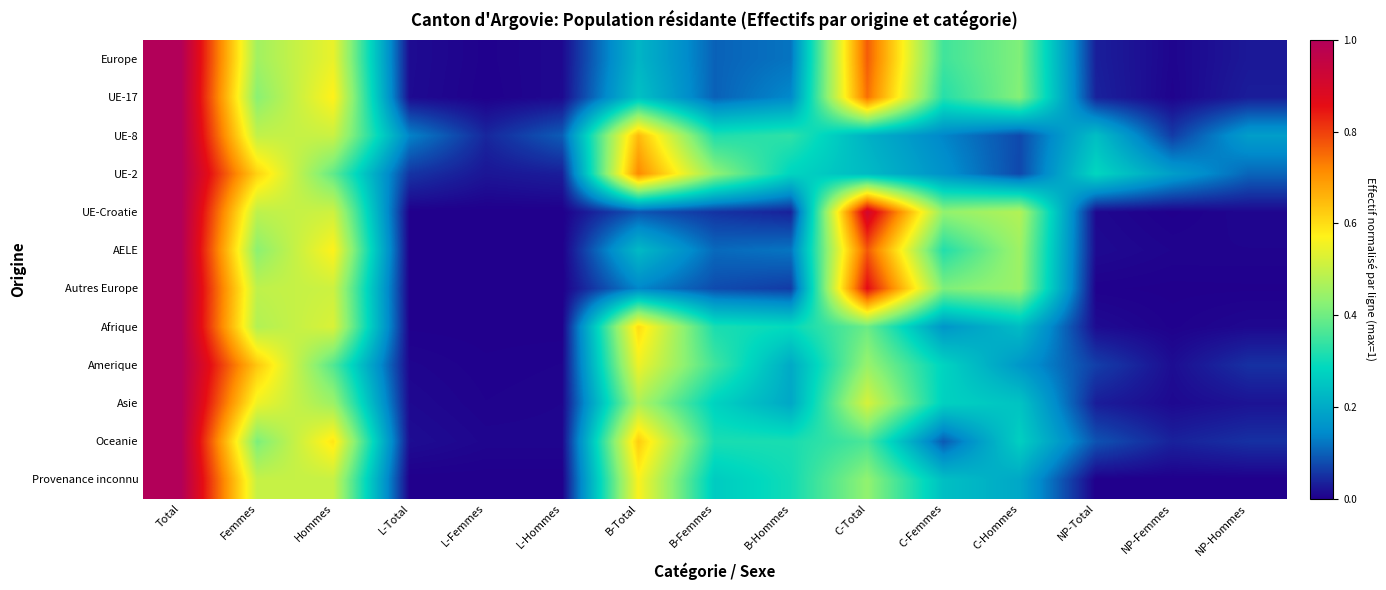

Reading left to right, transcribe all the data shown in this chart.

Europe: Total=1.0	Femmes=0.5	Hommes=0.5	L-Total=0.0	L-Femmes=0.0	L-Hommes=0.0	B-Total=0.2	B-Femmes=0.1	B-Hommes=0.1	C-Total=0.8	C-Femmes=0.4	C-Hommes=0.4	NP-Total=0.0	NP-Femmes=0.0	NP-Hommes=0.0
UE-17: Total=1.0	Femmes=0.4	Hommes=0.6	L-Total=0.0	L-Femmes=0.0	L-Hommes=0.0	B-Total=0.2	B-Femmes=0.1	B-Hommes=0.1	C-Total=0.7	C-Femmes=0.3	C-Hommes=0.4	NP-Total=0.0	NP-Femmes=0.0	NP-Hommes=0.0
UE-8: Total=1.0	Femmes=0.5	Hommes=0.5	L-Total=0.1	L-Femmes=0.0	L-Hommes=0.1	B-Total=0.7	B-Femmes=0.3	B-Hommes=0.3	C-Total=0.2	C-Femmes=0.1	C-Hommes=0.1	NP-Total=0.2	NP-Femmes=0.1	NP-Hommes=0.2
UE-2: Total=1.0	Femmes=0.6	Hommes=0.4	L-Total=0.1	L-Femmes=0.0	L-Hommes=0.0	B-Total=0.7	B-Femmes=0.4	B-Hommes=0.3	C-Total=0.2	C-Femmes=0.2	C-Hommes=0.1	NP-Total=0.3	NP-Femmes=0.2	NP-Hommes=0.1
UE-Croatie: Total=1.0	Femmes=0.5	Hommes=0.5	L-Total=0.0	L-Femmes=0.0	L-Hommes=0.0	B-Total=0.1	B-Femmes=0.1	B-Hommes=0.0	C-Total=0.9	C-Femmes=0.4	C-Hommes=0.5	NP-Total=0.0	NP-Femmes=0.0	NP-Hommes=0.0
AELE: Total=1.0	Femmes=0.4	Hommes=0.6	L-Total=0.0	L-Femmes=0.0	L-Hommes=0.0	B-Total=0.2	B-Femmes=0.1	B-Hommes=0.1	C-Total=0.8	C-Femmes=0.3	C-Hommes=0.5	NP-Total=0.0	NP-Femmes=0.0	NP-Hommes=0.0
Autres Europe: Total=1.0	Femmes=0.5	Hommes=0.5	L-Total=0.0	L-Femmes=0.0	L-Hommes=0.0	B-Total=0.1	B-Femmes=0.1	B-Hommes=0.1	C-Total=0.9	C-Femmes=0.4	C-Hommes=0.4	NP-Total=0.0	NP-Femmes=0.0	NP-Hommes=0.0
Afrique: Total=1.0	Femmes=0.5	Hommes=0.5	L-Total=0.0	L-Femmes=0.0	L-Hommes=0.0	B-Total=0.6	B-Femmes=0.3	B-Hommes=0.3	C-Total=0.4	C-Femmes=0.2	C-Hommes=0.2	NP-Total=0.0	NP-Femmes=0.0	NP-Hommes=0.0
Amerique: Total=1.0	Femmes=0.6	Hommes=0.4	L-Total=0.0	L-Femmes=0.0	L-Hommes=0.0	B-Total=0.6	B-Femmes=0.4	B-Hommes=0.2	C-Total=0.4	C-Femmes=0.3	C-Hommes=0.2	NP-Total=0.1	NP-Femmes=0.0	NP-Hommes=0.1
Asie: Total=1.0	Femmes=0.6	Hommes=0.4	L-Total=0.0	L-Femmes=0.0	L-Hommes=0.0	B-Total=0.5	B-Femmes=0.3	B-Hommes=0.2	C-Total=0.5	C-Femmes=0.3	C-Hommes=0.2	NP-Total=0.0	NP-Femmes=0.0	NP-Hommes=0.0
Oceanie: Total=1.0	Femmes=0.4	Hommes=0.6	L-Total=0.0	L-Femmes=0.0	L-Hommes=0.0	B-Total=0.6	B-Femmes=0.3	B-Hommes=0.3	C-Total=0.4	C-Femmes=0.1	C-Hommes=0.3	NP-Total=0.1	NP-Femmes=0.0	NP-Hommes=0.0
Provenance inconnu: Total=1.0	Femmes=0.5	Hommes=0.5	L-Total=0.0	L-Femmes=0.0	L-Hommes=0.0	B-Total=0.6	B-Femmes=0.3	B-Hommes=0.3	C-Total=0.4	C-Femmes=0.2	C-Hommes=0.2	NP-Total=0.0	NP-Femmes=0.0	NP-Hommes=0.0